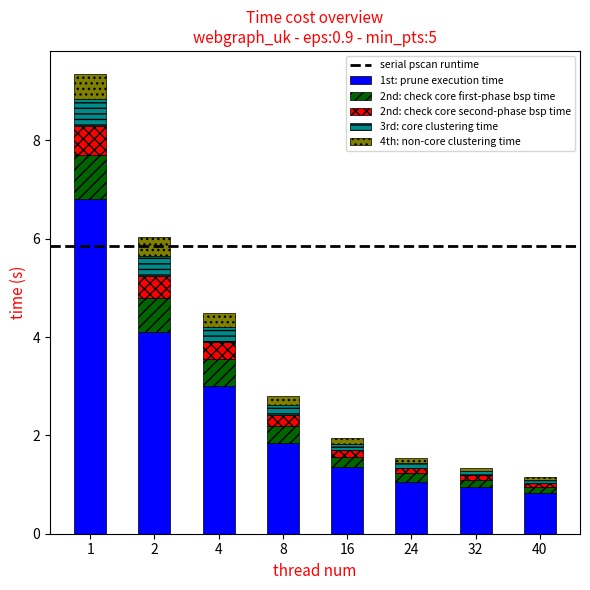

The value of 1st: prune execution time at 40 is 0.8. True or false?

True